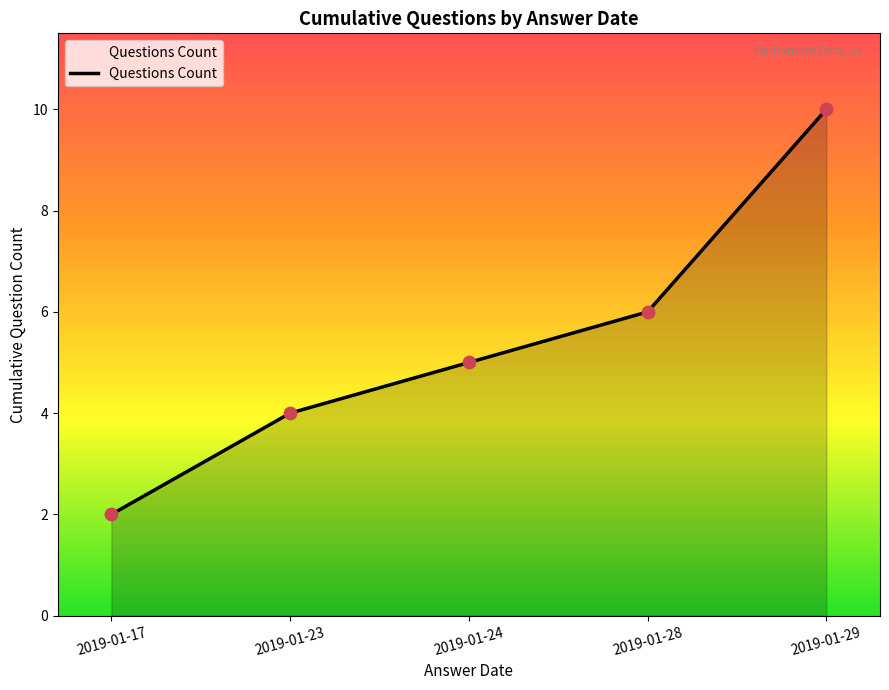

Which has a higher value, 2019-01-24 or 2019-01-28?

2019-01-28